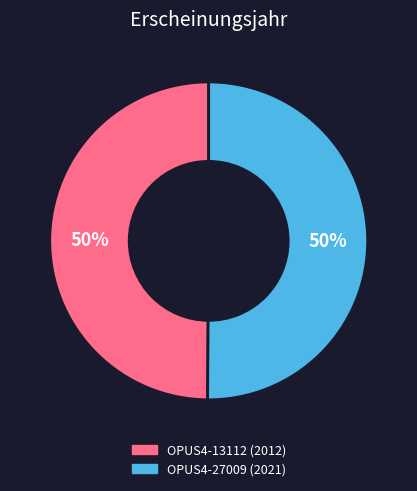

What is the ratio of the value at OPUS4-27009 to the value at OPUS4-13112?

1.0